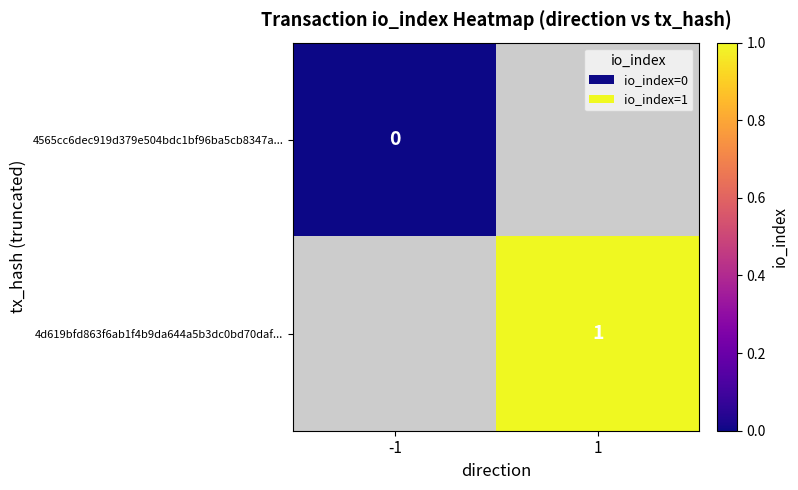

The 4d619bfd863f6ab1f4b9da644a5b3dc0bd70daf... series shows 1.4 at 1. True or false?

False